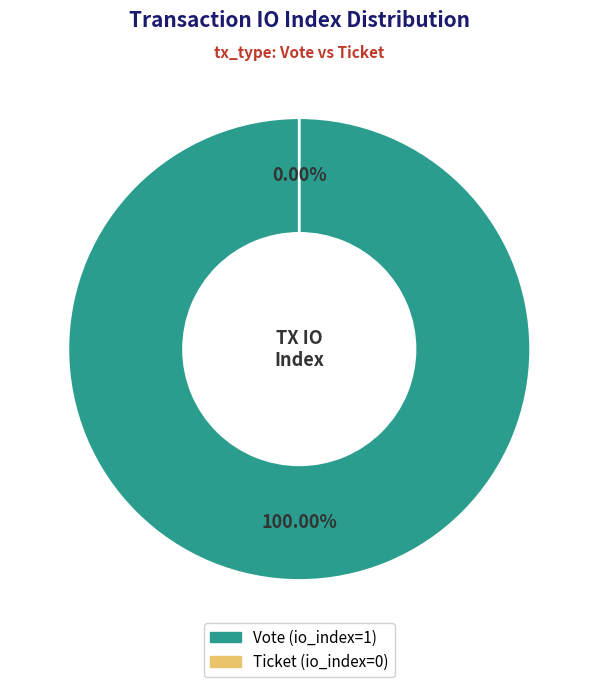

Is it true that Ticket (io_index=0) is 0% of the pie?

True